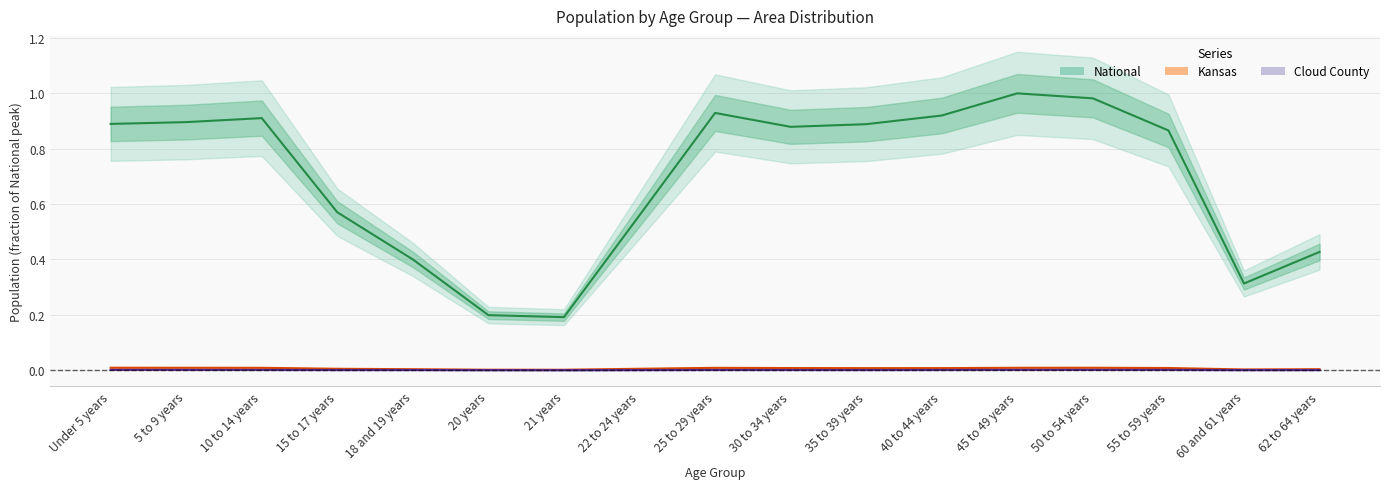

True or false: Kansas has a value of 0.0 at 45 to 49 years.

False